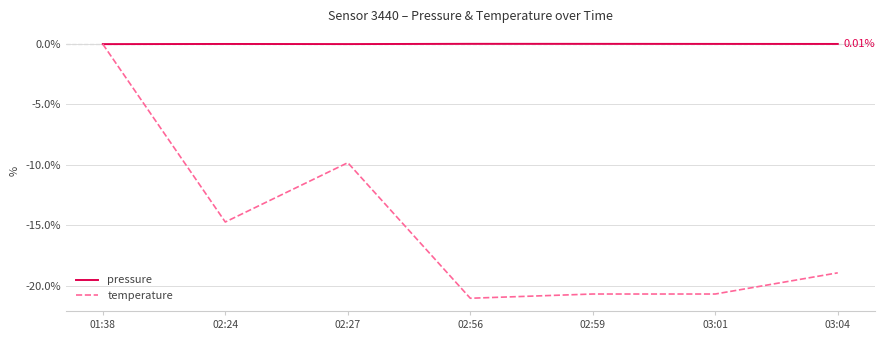

Between 02:24 and 03:04, which series saw the biggest shift?

temperature